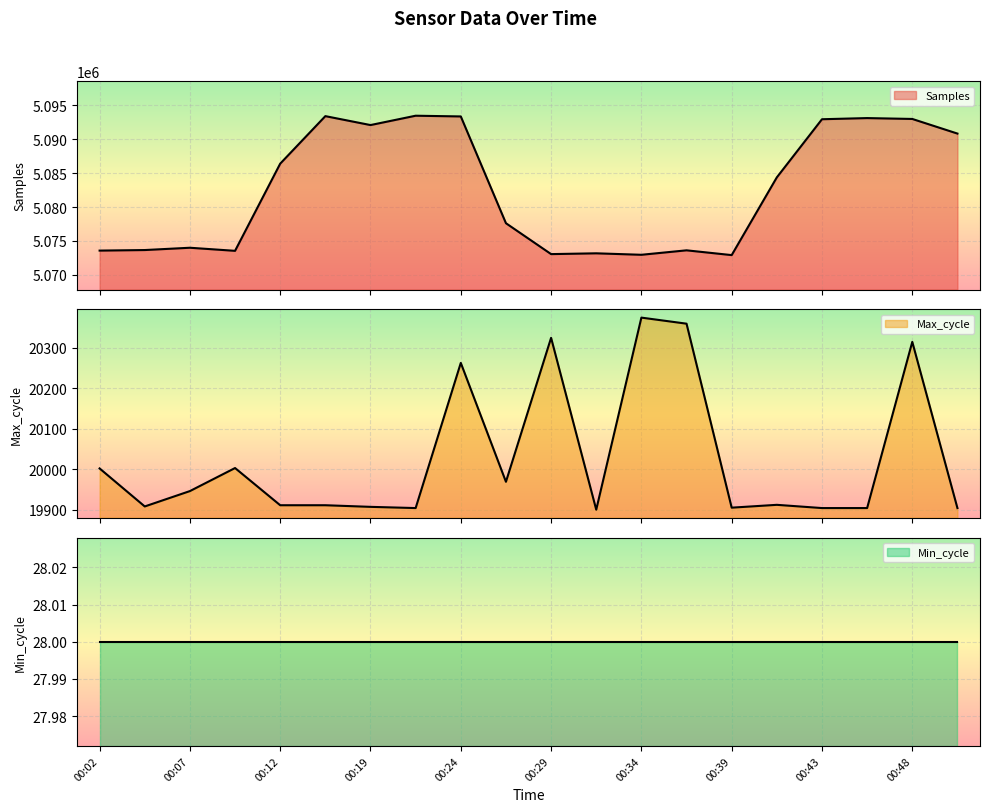

True or false: Max_cycle and Samples cross at least once.

False